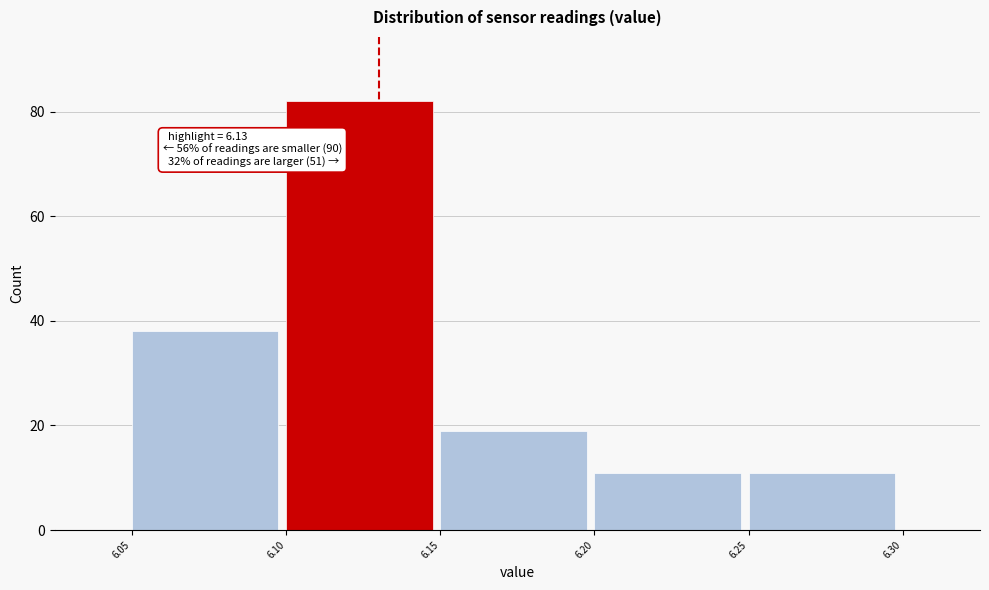

Over which range of the x-axis is the bar tallest?

6.10 to 6.15